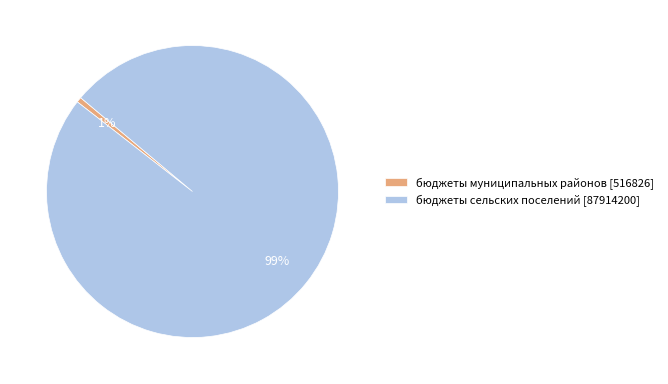

The бюджеты муниципальных районов [516826] slice represents 1% of the pie. True or false?

True